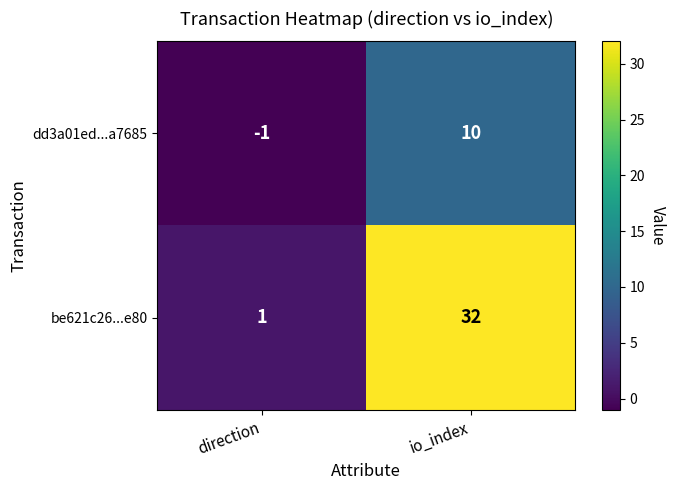

Reading right to left, what are all the values shown in this chart?

dd3a01ed...a7685: 10	-1
be621c26...e80: 32	1